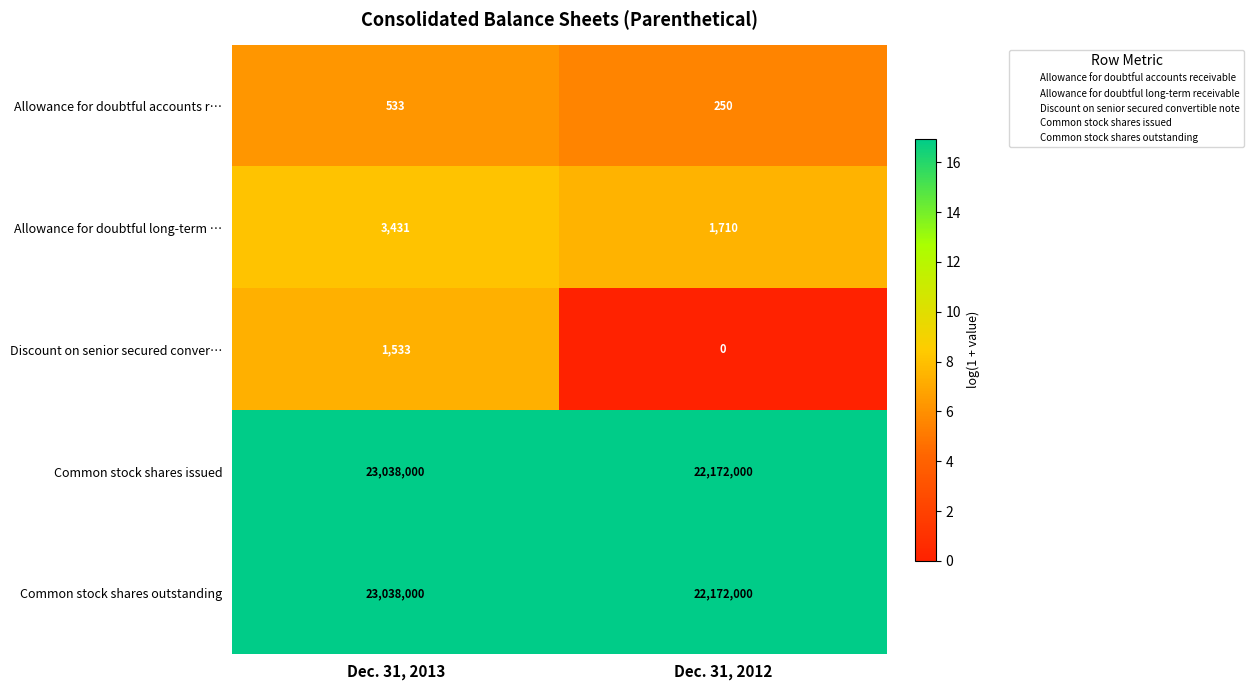

Reading left to right, extract all data points from this chart.

Allowance for doubtful accounts r…: 533	250
Allowance for doubtful long-term …: 3431	1710
Discount on senior secured conver…: 1533	0
Common stock shares issued: 23038000	22172000
Common stock shares outstanding: 23038000	22172000